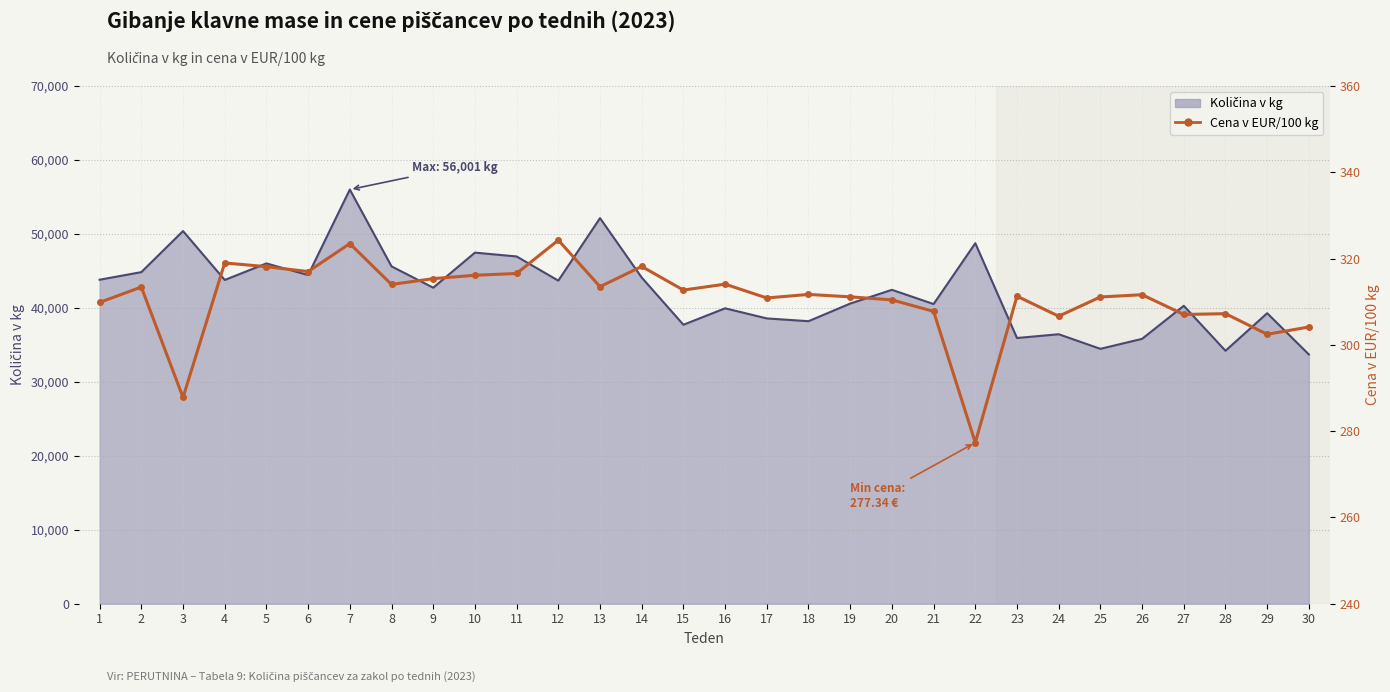

What is the value of the 8th point from the left?

314.0